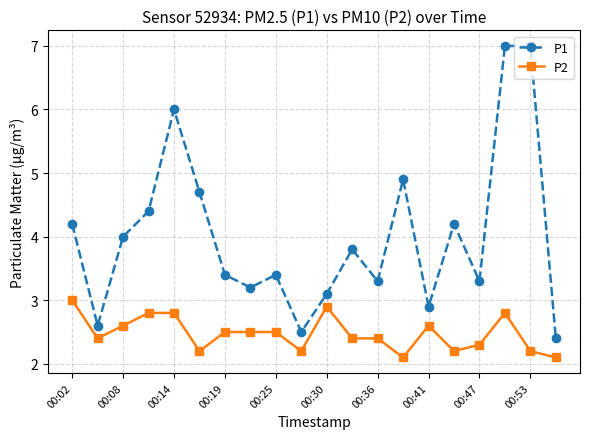

What is the minimum value shown in the chart?

2.1